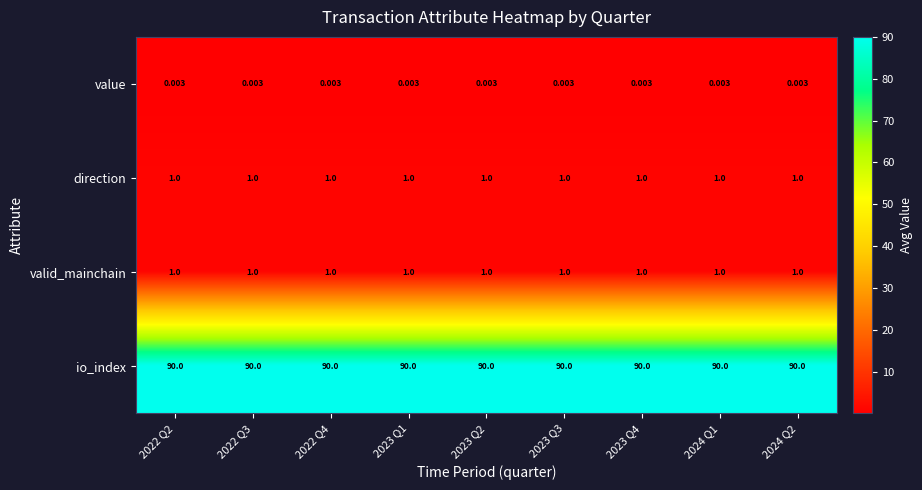

Is the value of value at 2023 Q2 greater than the value of direction at 2023 Q4?

No